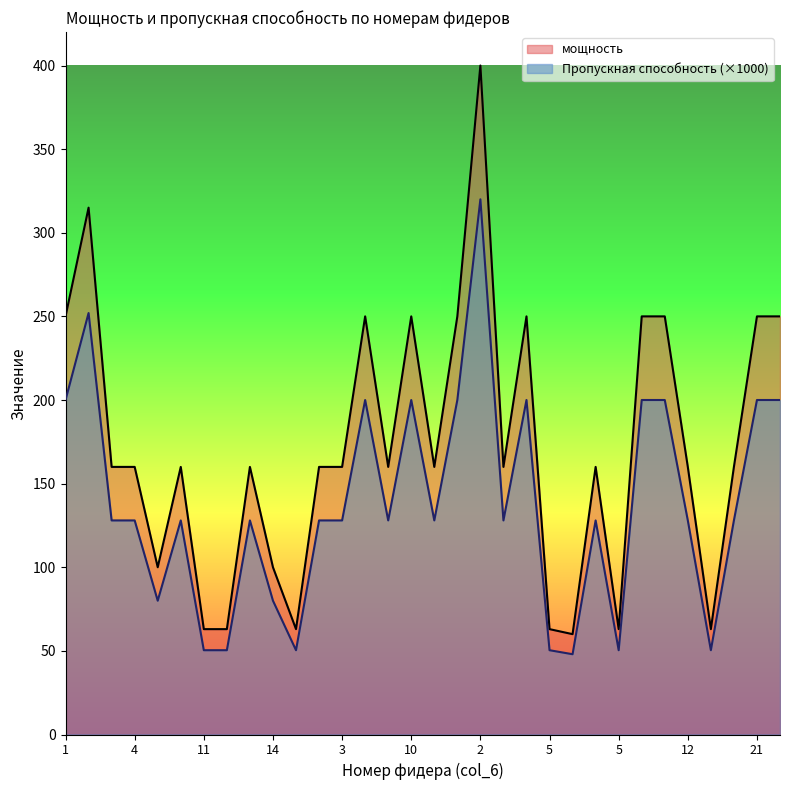

What is the spread (max minus min) of values at 9?

32.0